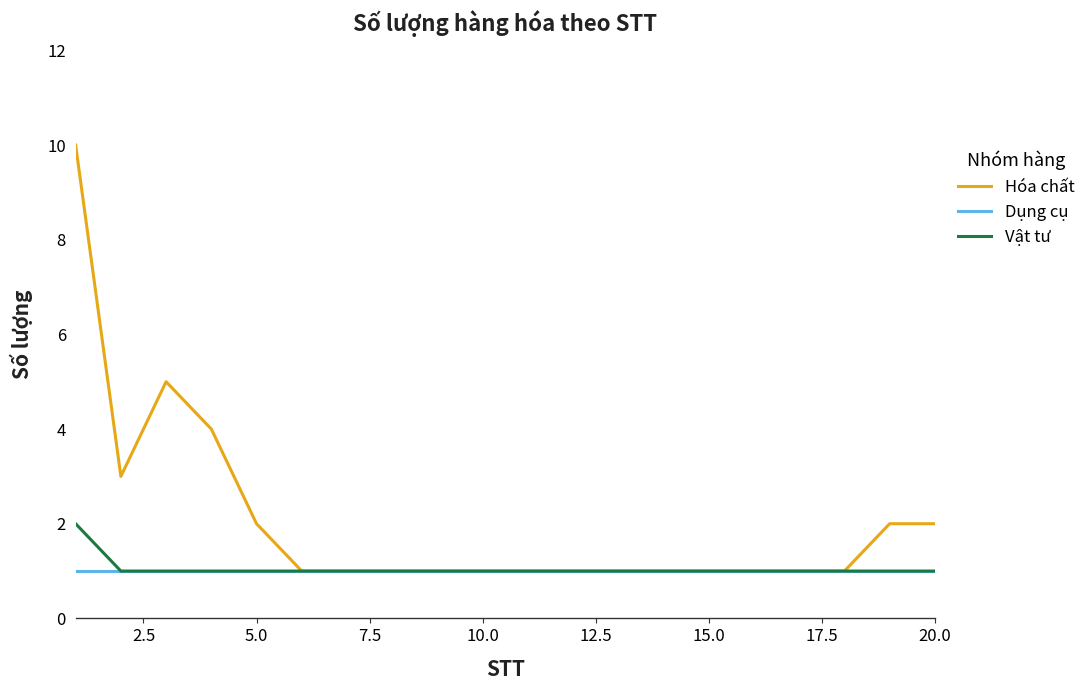

List the series in order of their peak value, lowest first.

Dụng cụ, Vật tư, Hóa chất